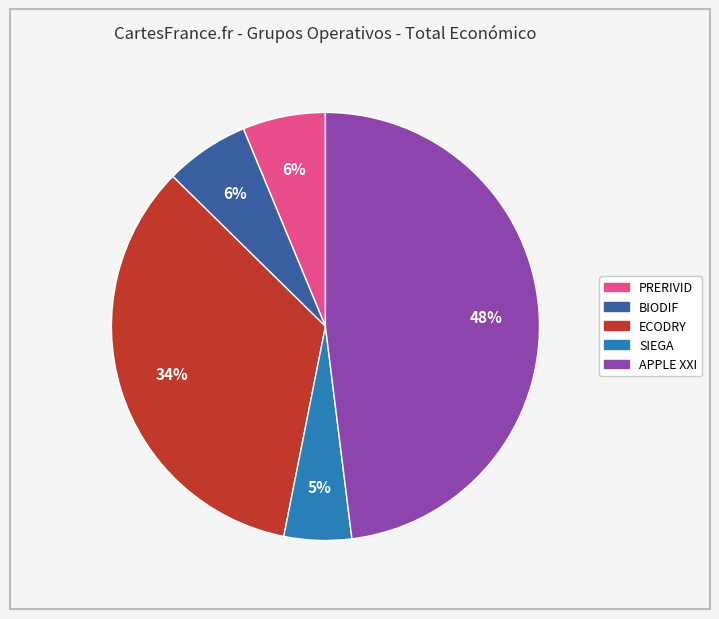

Between SIEGA and PRERIVID, which is larger?

PRERIVID